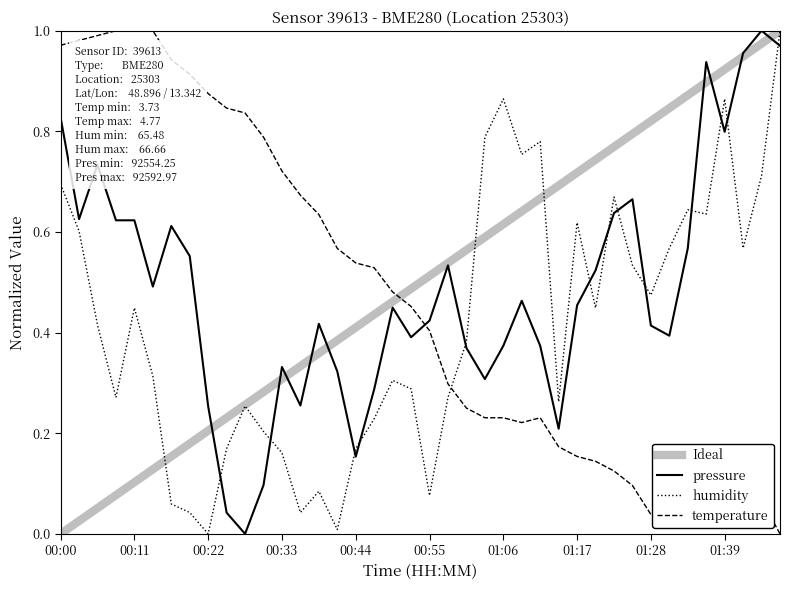

What is the label of the 3rd point from the left?

00:06